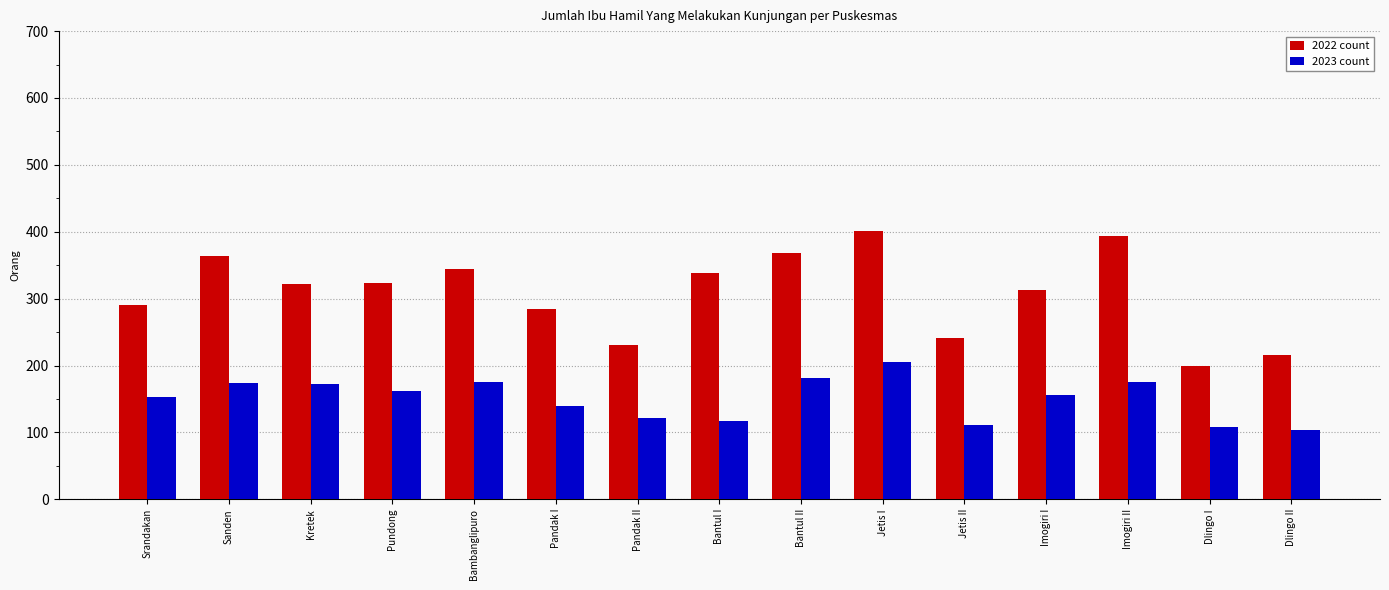

What is the spread (max minus min) of values at Dlingo II?

112